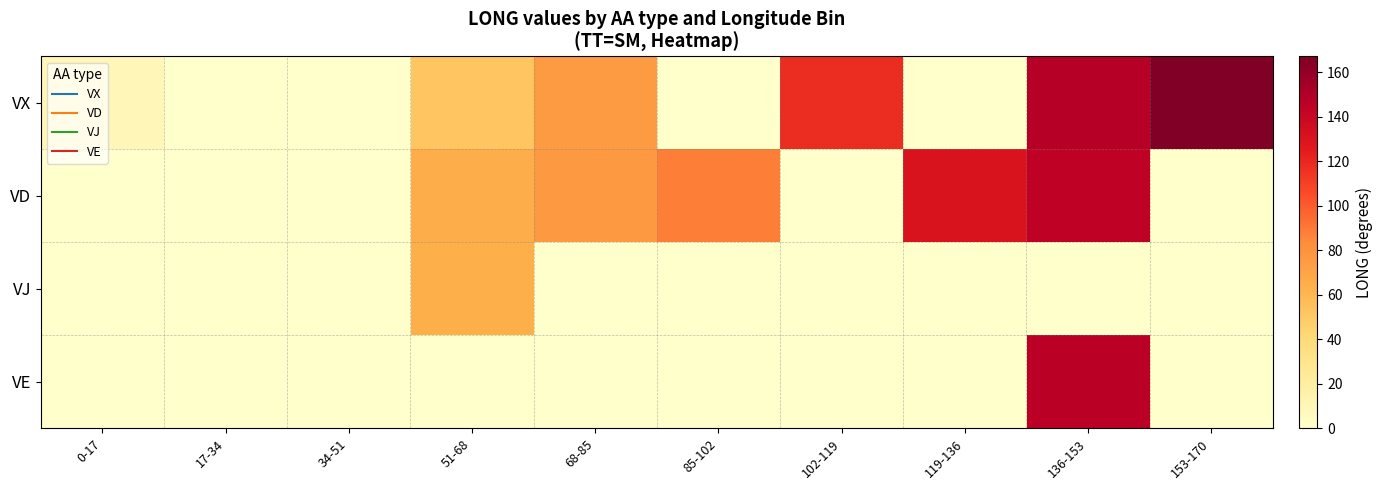

What is the spread (max minus min) of values at 85-102?

88.7